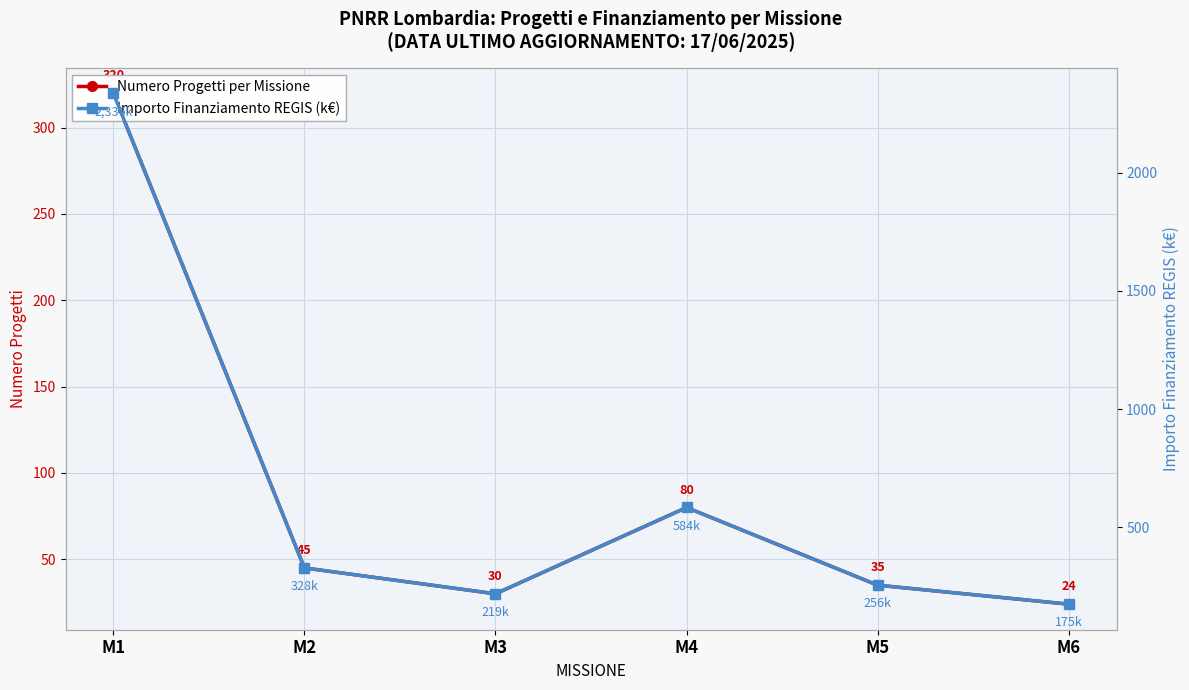

At which category is the sum across all series the highest?

M1